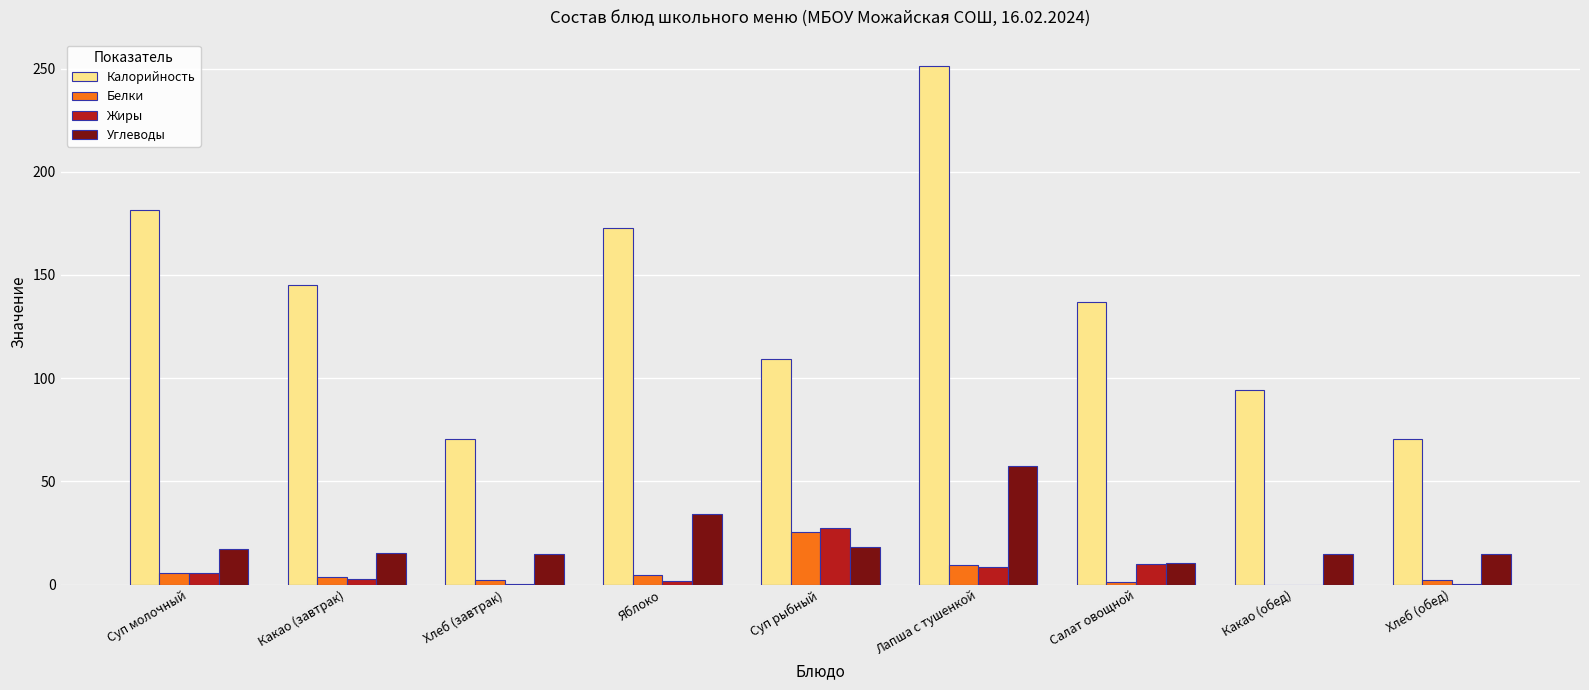

Which category has the highest value across all series?

Лапша с тушенкой